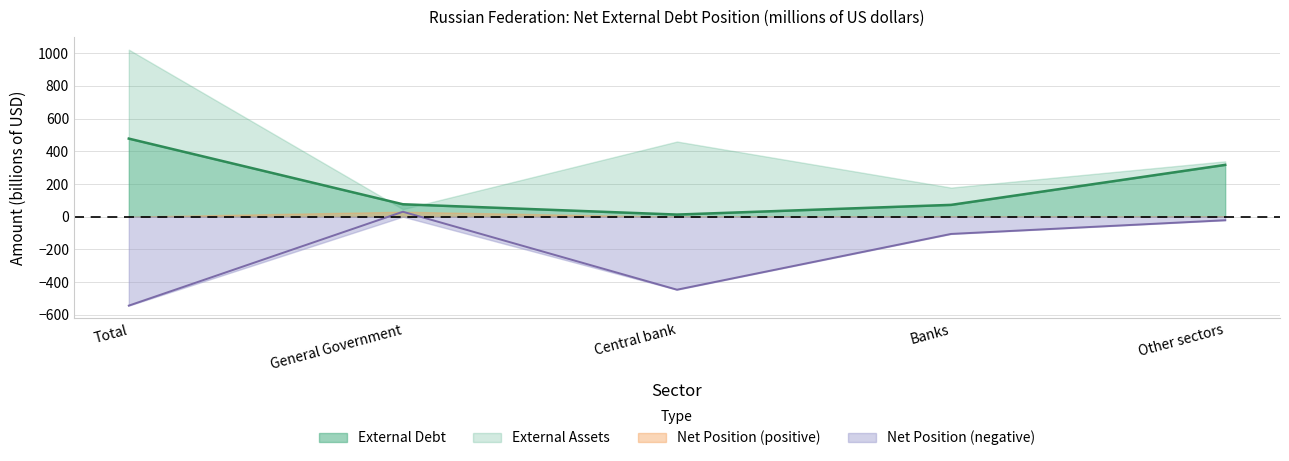

What is the difference between the maximum and second lowest values in the Net Position series?

477.0